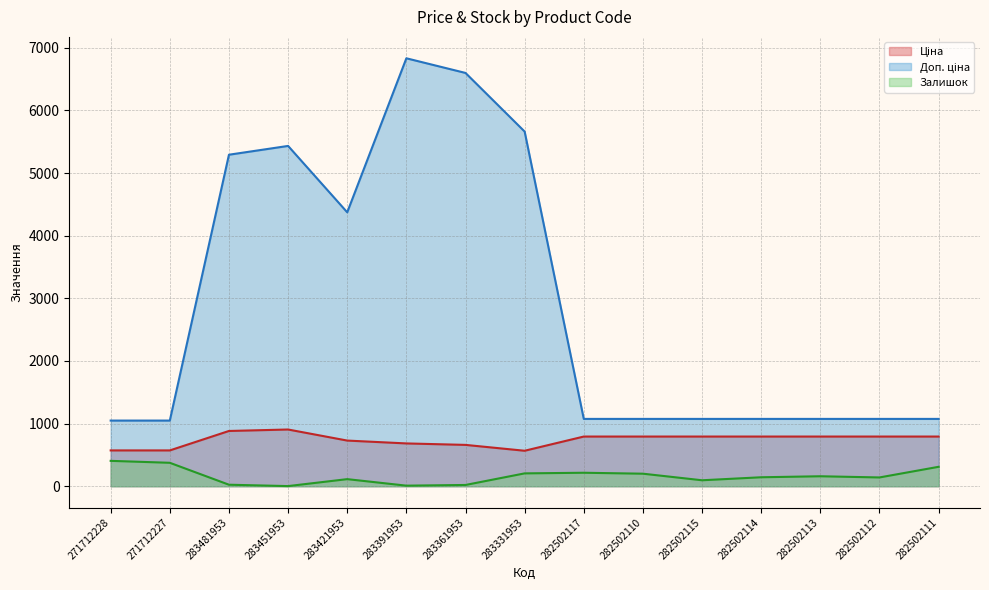

Does the chart display data point markers on the line(s)?

No